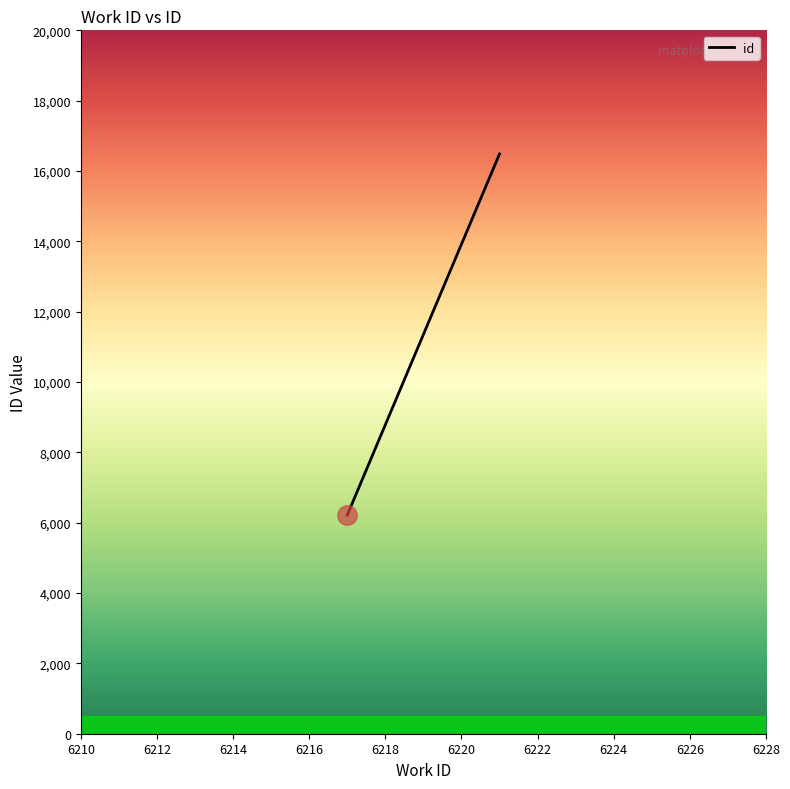

What is the difference between the maximum and minimum values?

10268.0